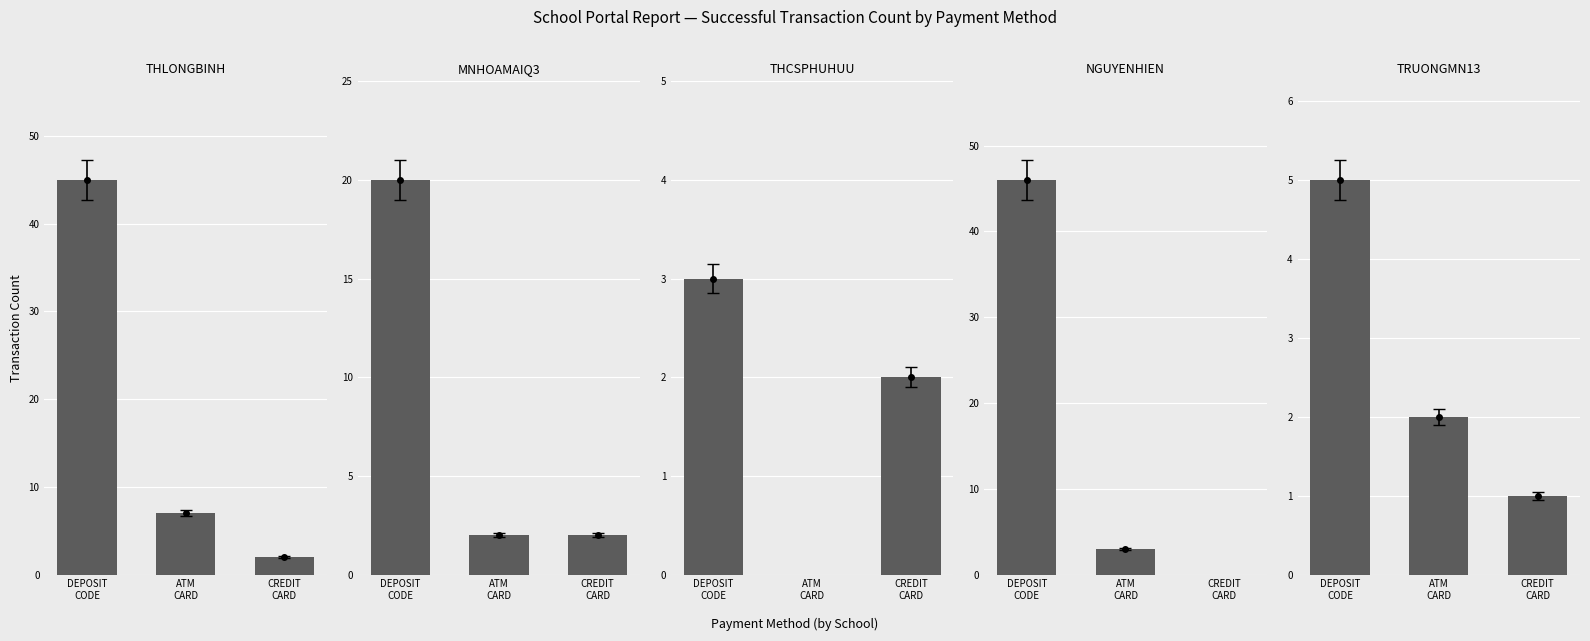

How many groups of bars are there?

3